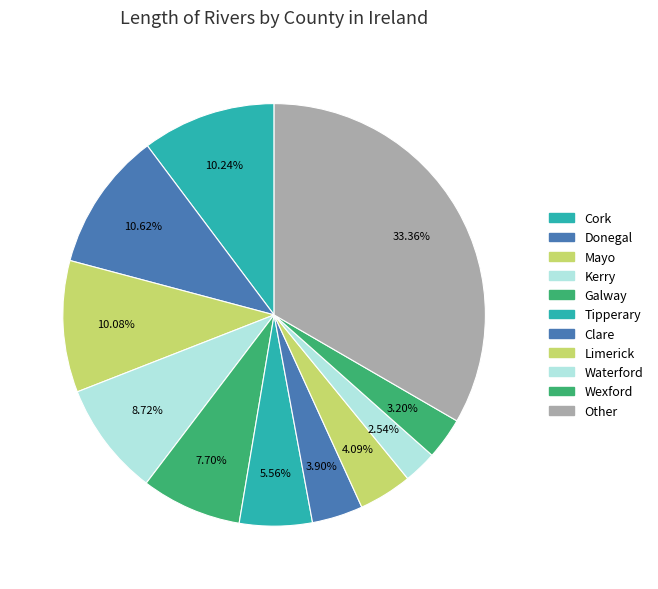

To the nearest percent, what percentage of the pie is Donegal?

11%